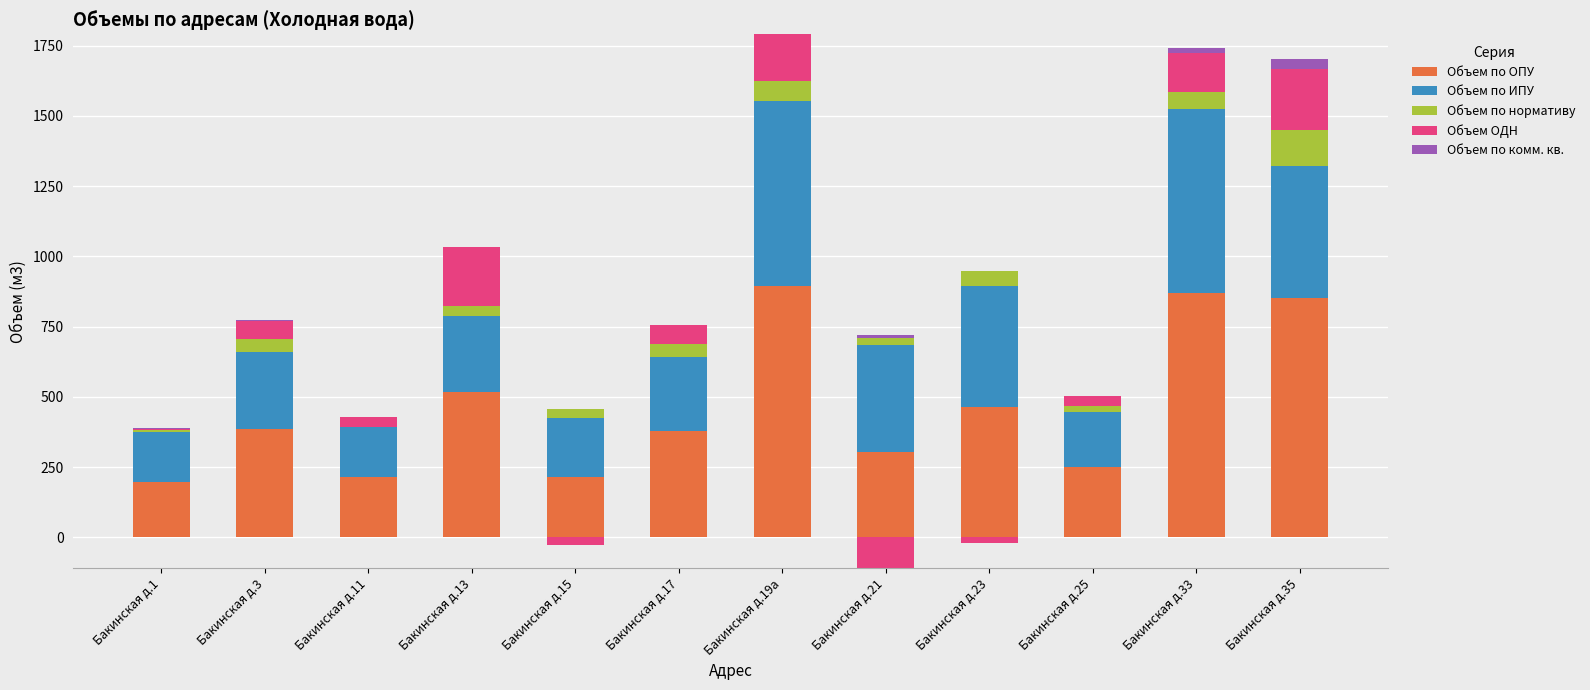

The Объем по ОПУ series shows 378.1 at Бакинская д.17. True or false?

True